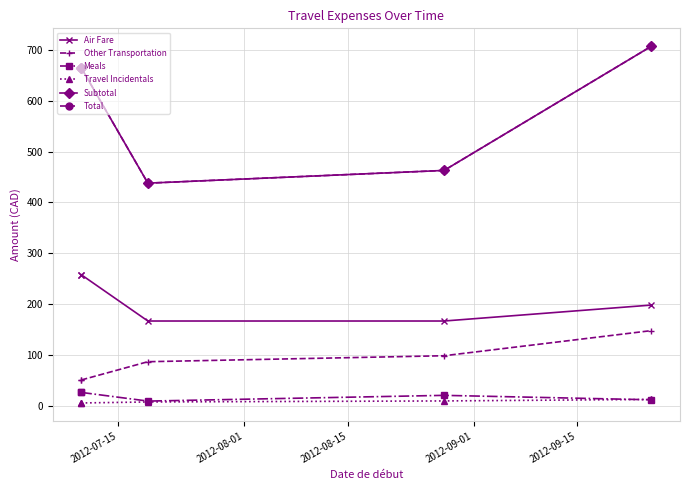

Which series changed the most between 2012-07-15 and 2012-09-01?

Subtotal